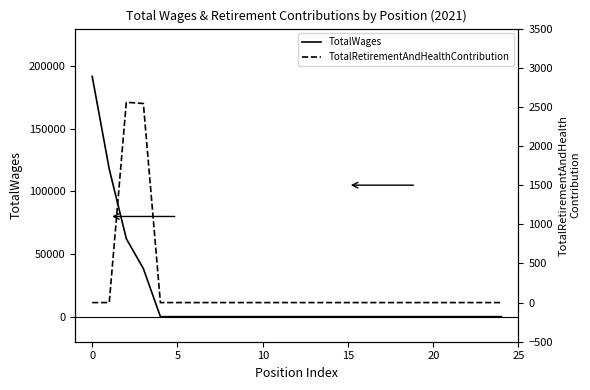

What is the highest value of the TotalWages series?

191850